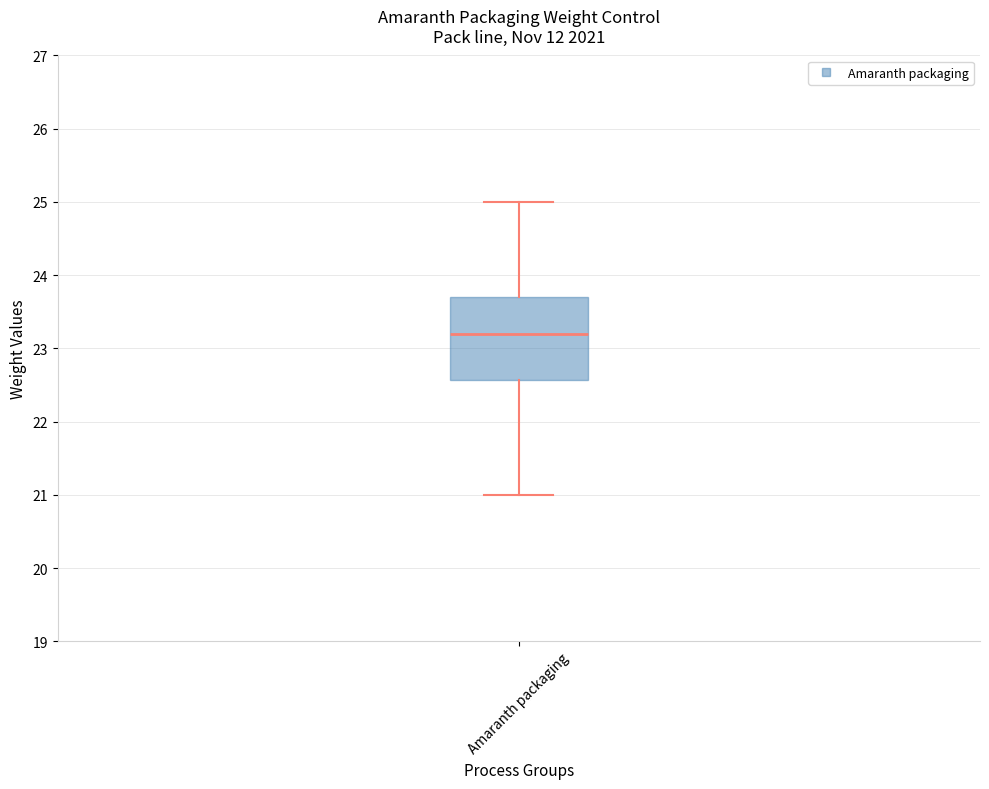

Read this box plot against the y-axis: the position of the median line, the range covered by the box, and the ends of both whiskers. The values are not printed on the chart, so give them approximately, as read against the axis.

median 23.2, box 22.6 to 23.7, whiskers 21.0 to 25.0